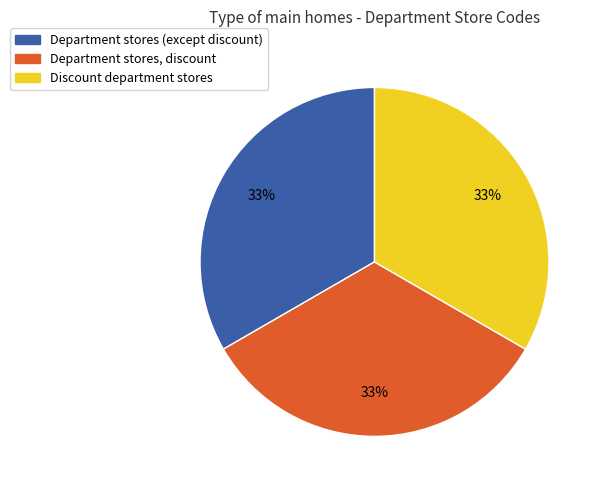

To the nearest percent, what percentage of the pie is Discount department stores?

33%